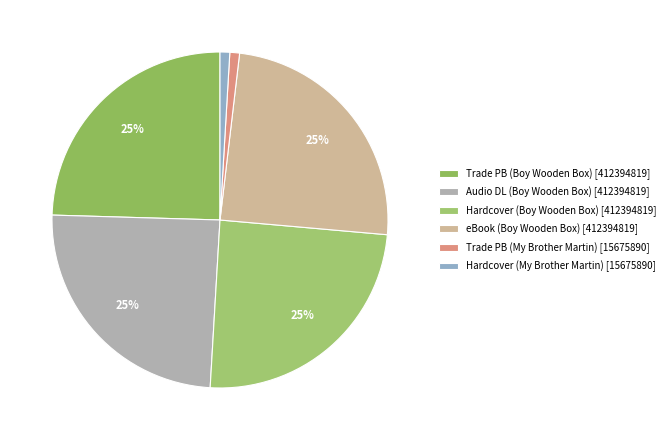

Count the number of slices in the pie.

6